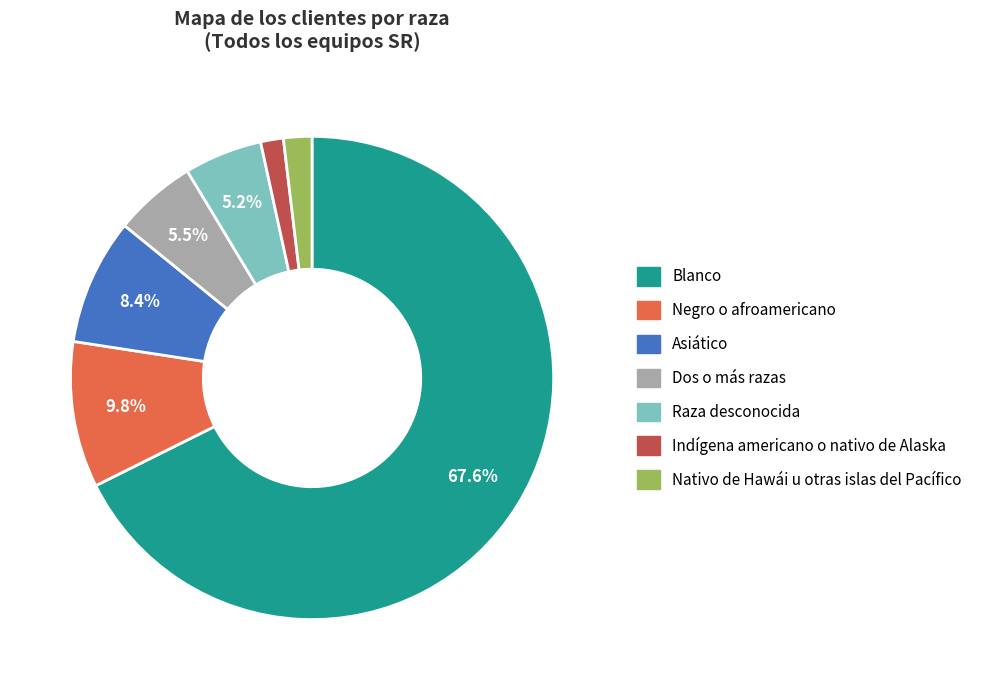

Which category has the biggest portion of the pie?

Blanco